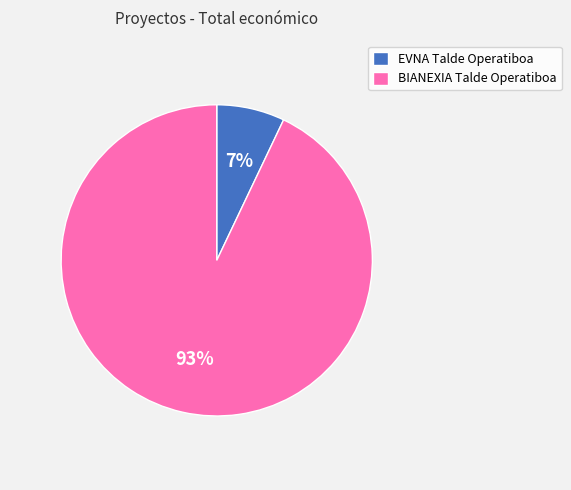

To the nearest percent, what is the difference between the largest and smallest slice percentages?

86%